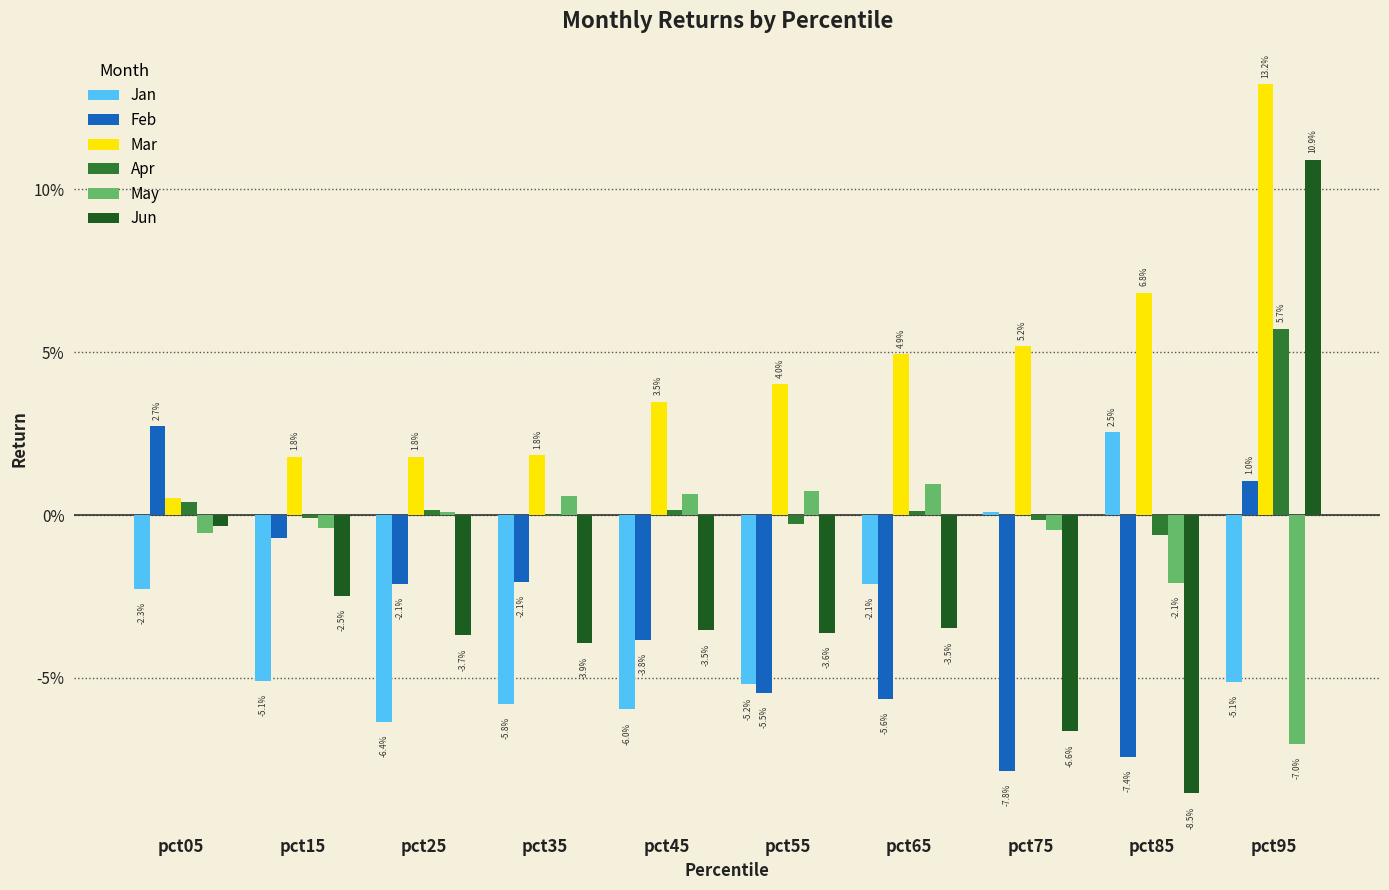

Are the bars grouped side by side (vs. stacked)?

Yes